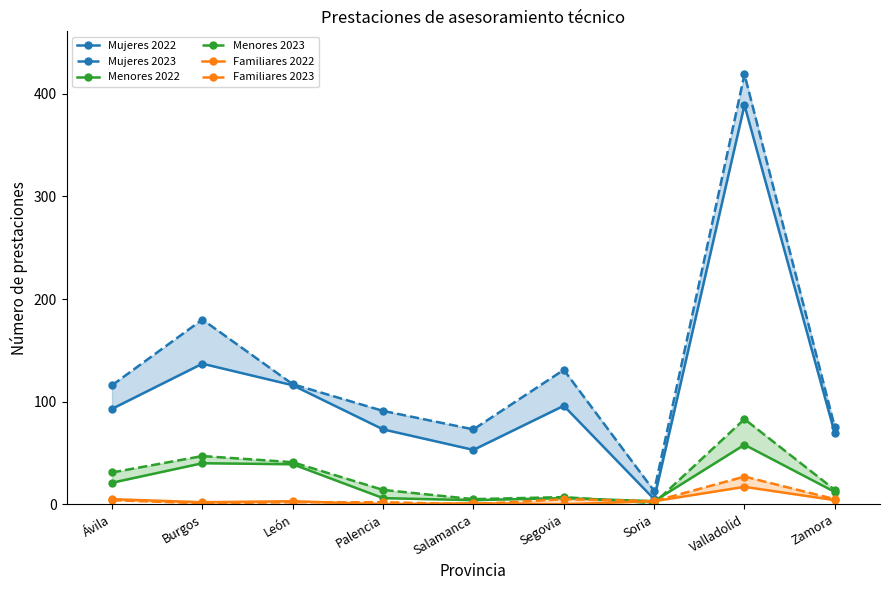

Which label corresponds to the smallest value in the chart?

Palencia